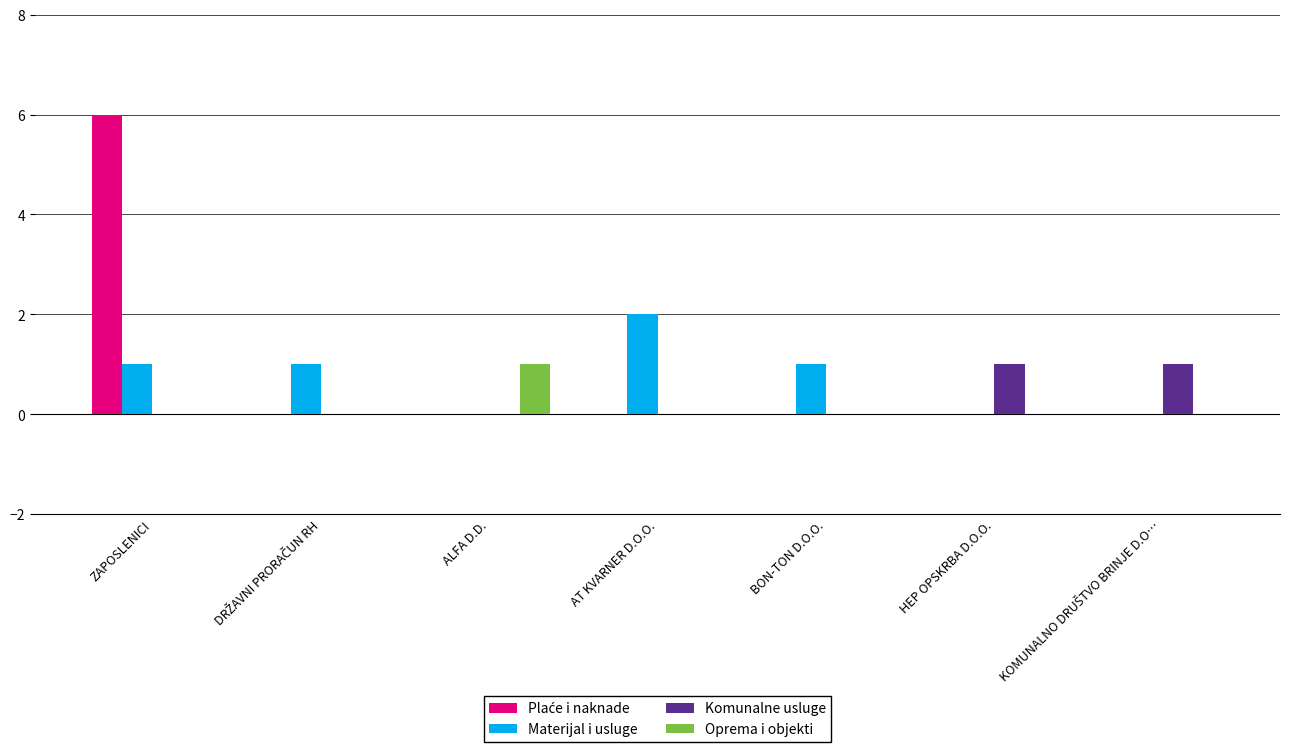

Which category has the highest value in the Materijal i usluge series?

AT KVARNER D.O.O.